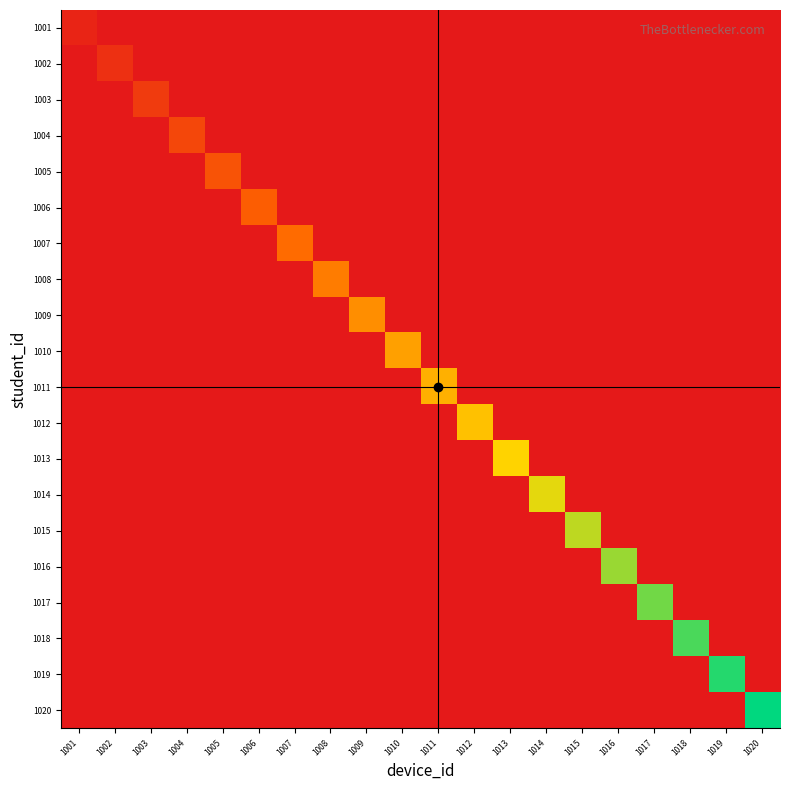

At how many categories does at least one series exceed 10?

10